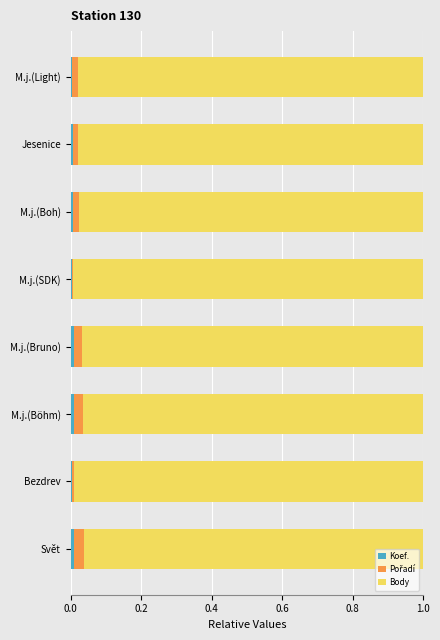

Reading left to right, what are all the values shown in this chart?

Koef.: 0.0	0.0	0.0	0.0	0.0	0.0	0.0	0.0
Pořadí: 0.0	0.0	0.0	0.0	0.0	0.0	0.0	0.0
Body: 1.0	1.0	1.0	1.0	1.0	1.0	1.0	1.0